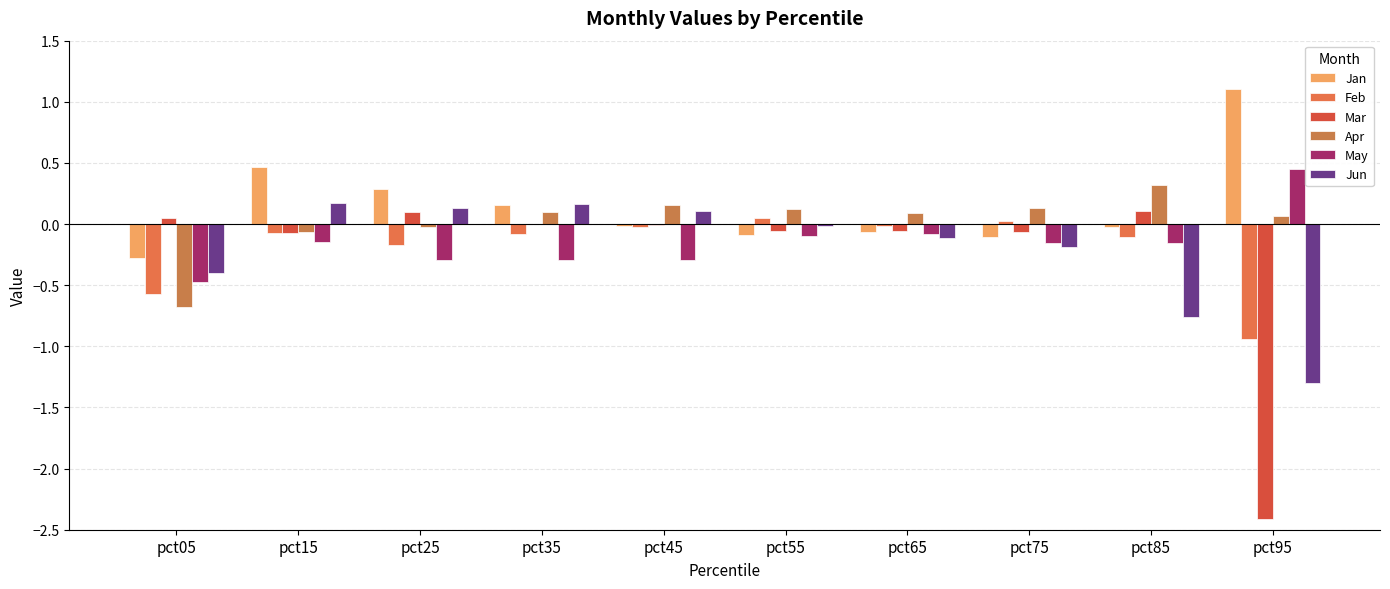

Which series has the widest spread of values?

Mar